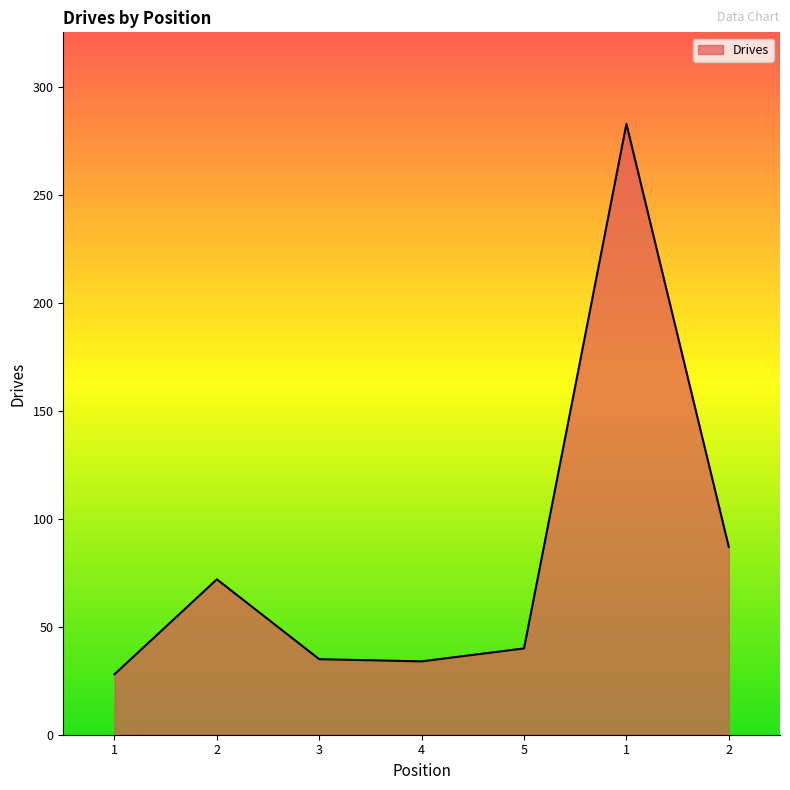

What is the change in value from 1 to 4?

+6